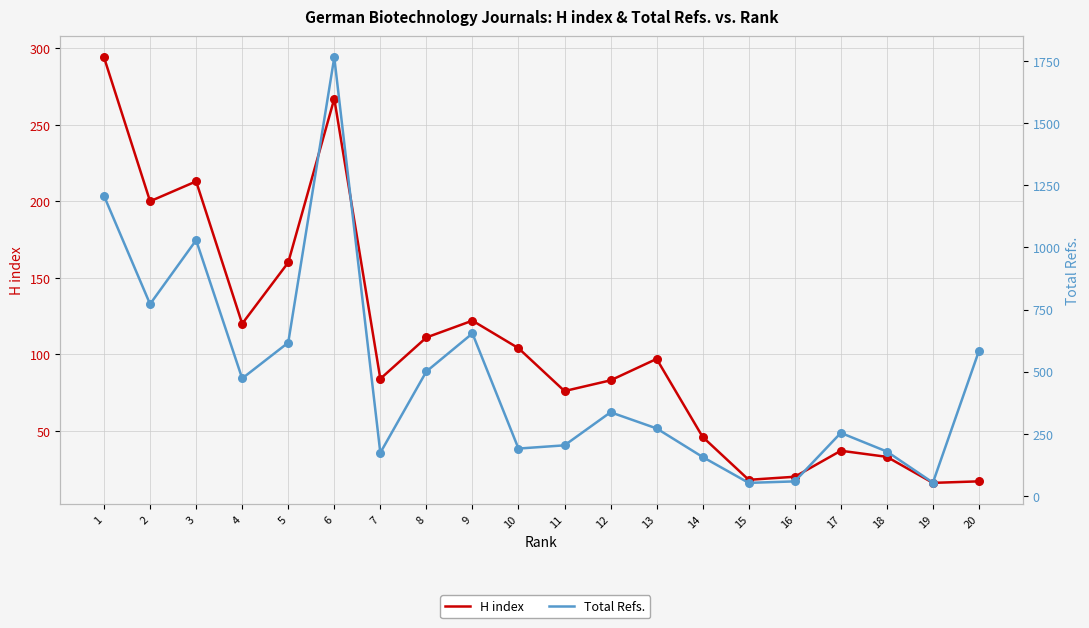

Which series contains the highest Y value?

Total Refs.